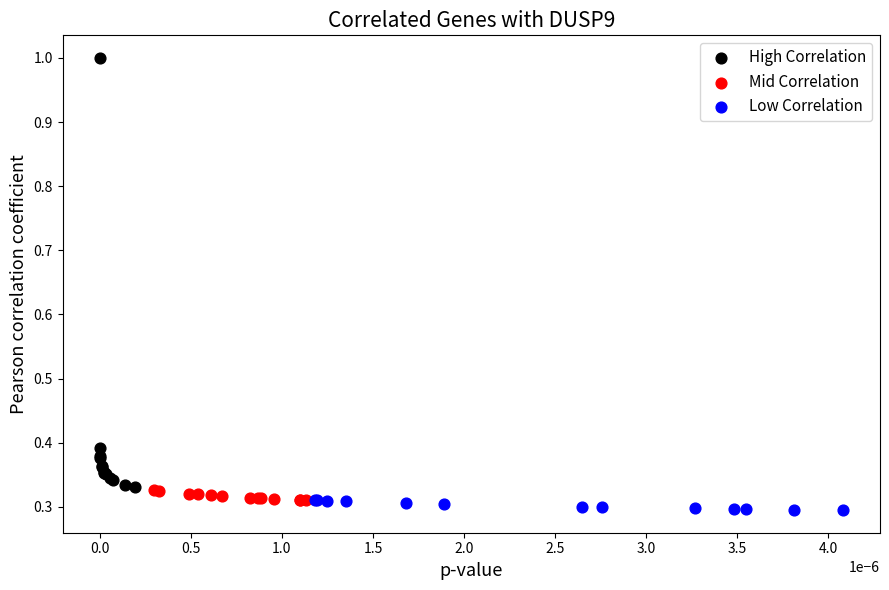

Which series reaches the maximum Y coordinate?

High Correlation